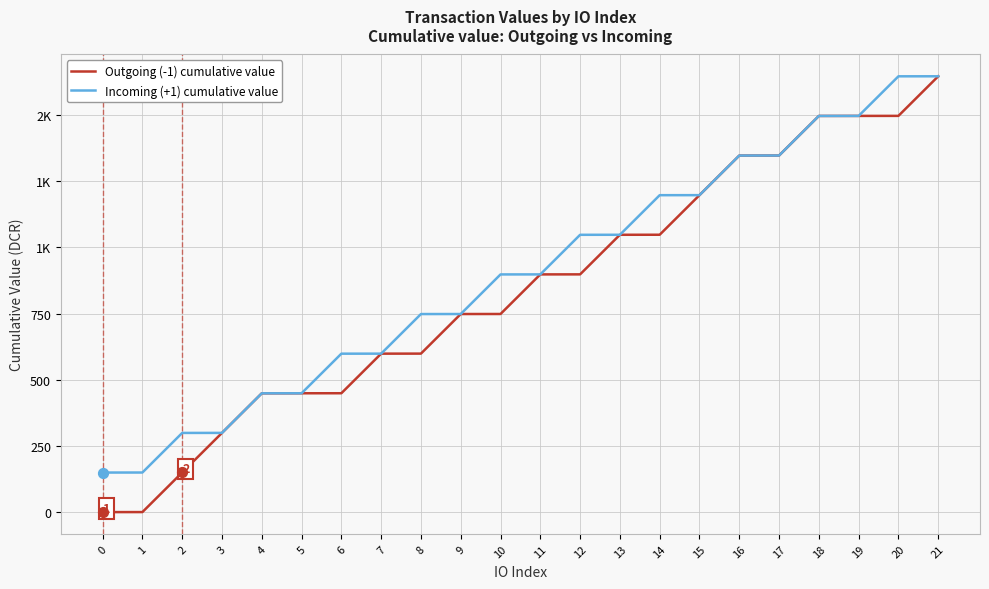

Which series has the largest total across all categories?

Incoming (+1) cumulative value